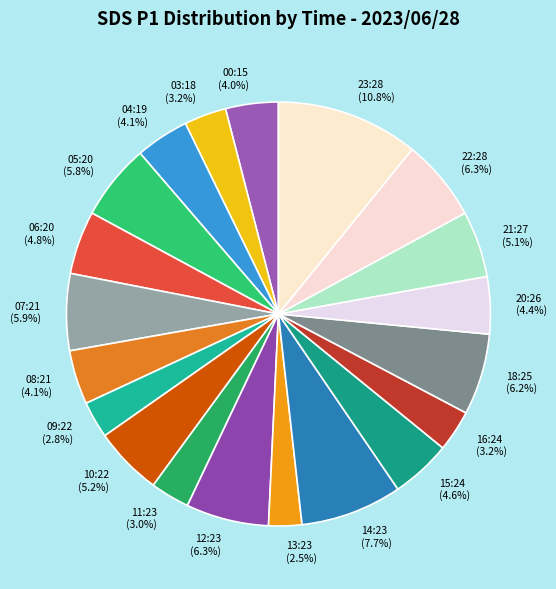

Which category has the biggest portion of the pie?

23:28